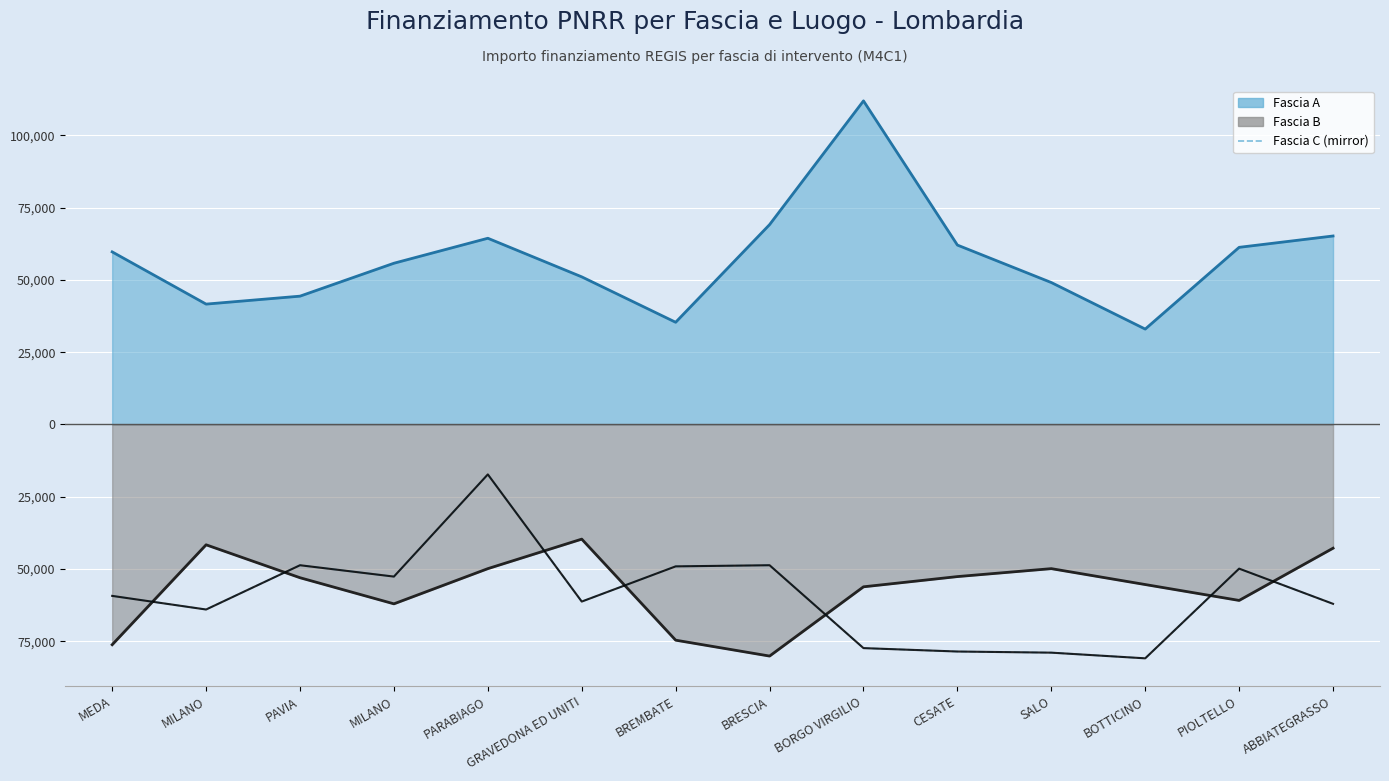

The chart shows a value of -62063.0 at ABBIATEGRASSO. True or false?

True